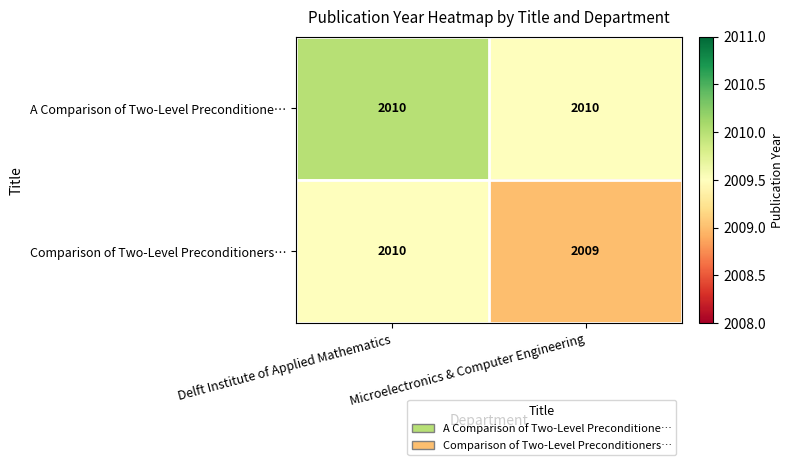

Which series has the widest spread of values?

Comparison of Two-Level Preconditioners…